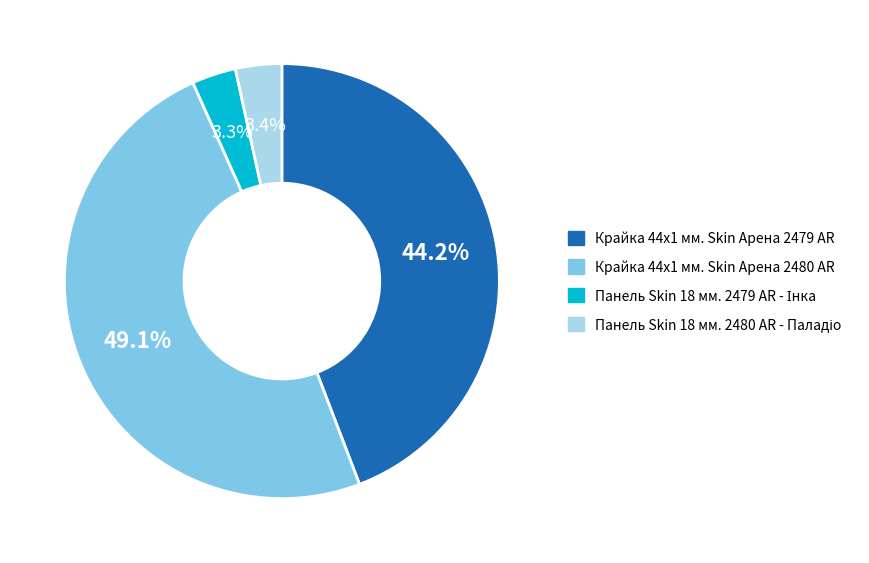

Is it true that Крайка 44x1 мм. Skin Арена 2480 AR is 49% of the pie?

True